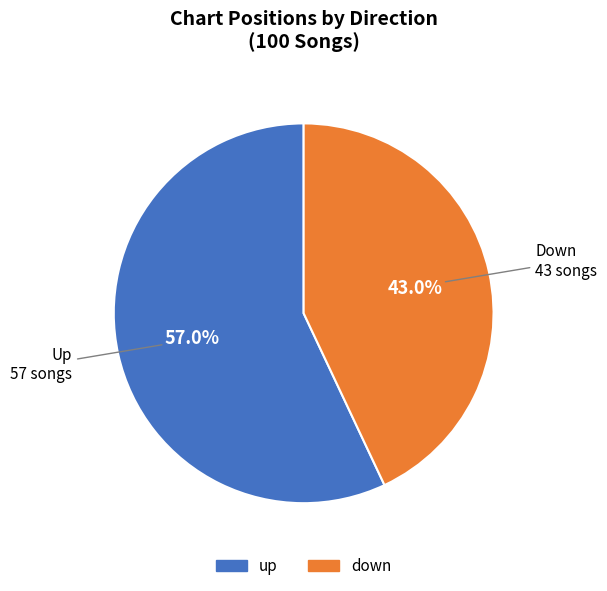

What is the largest slice in the pie chart?

up